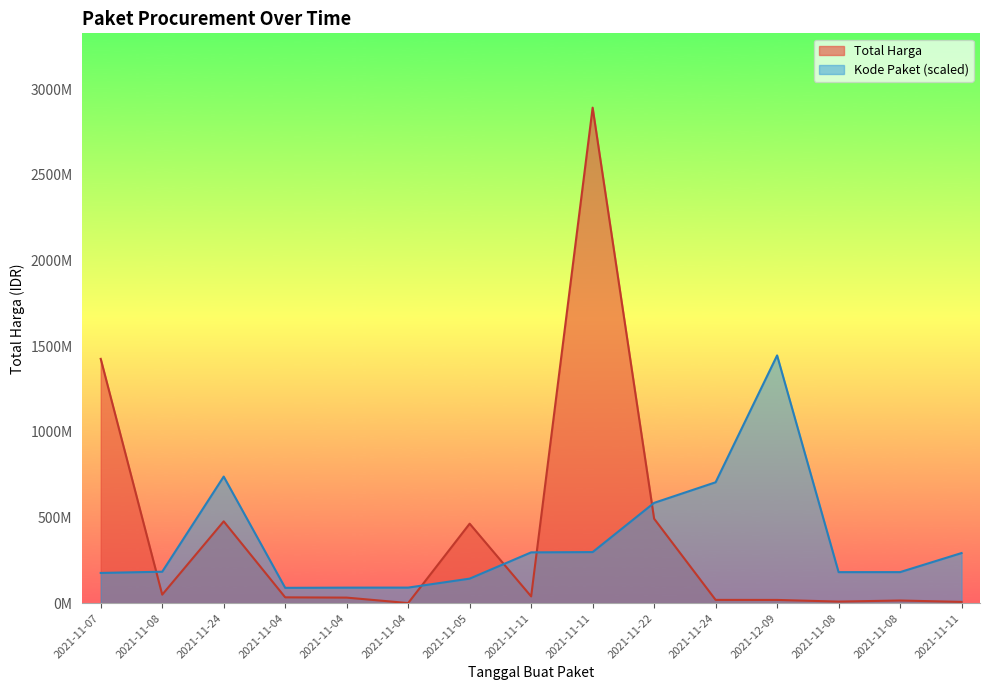

List the labels in order of Total Harga value, smallest first.

2021-11-04, 2021-11-11, 2021-11-08, 2021-11-08, 2021-12-09, 2021-11-24, 2021-11-04, 2021-11-04, 2021-11-11, 2021-11-08, 2021-11-05, 2021-11-24, 2021-11-22, 2021-11-07, 2021-11-11